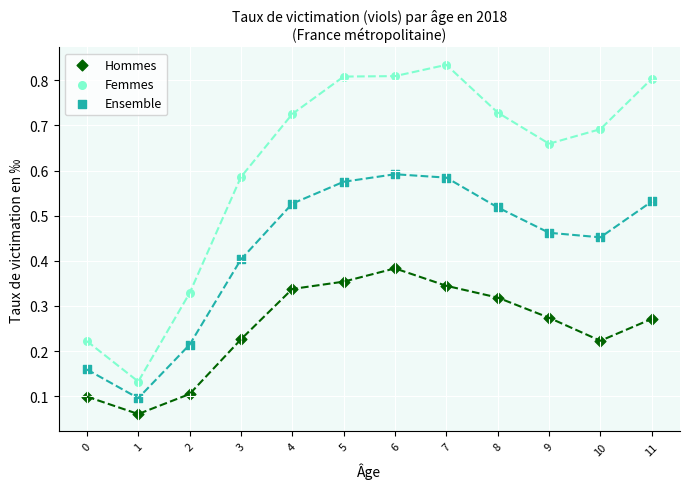

Which series has the largest Y range (max minus min)?

Femmes